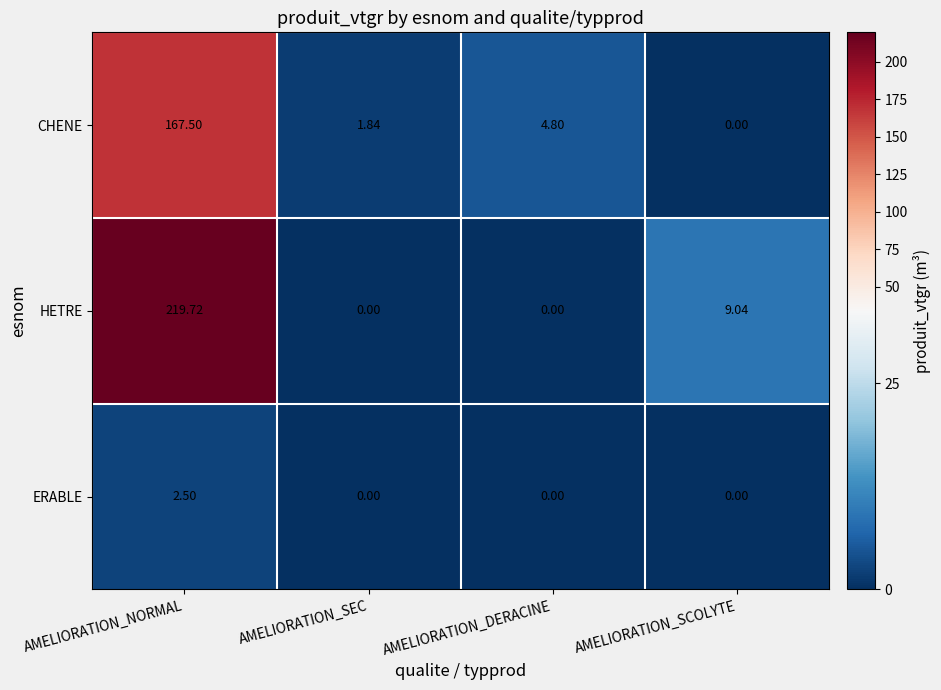

Between AMELIORATION_DERACINE and AMELIORATION_SCOLYTE, which series saw the biggest shift?

HETRE